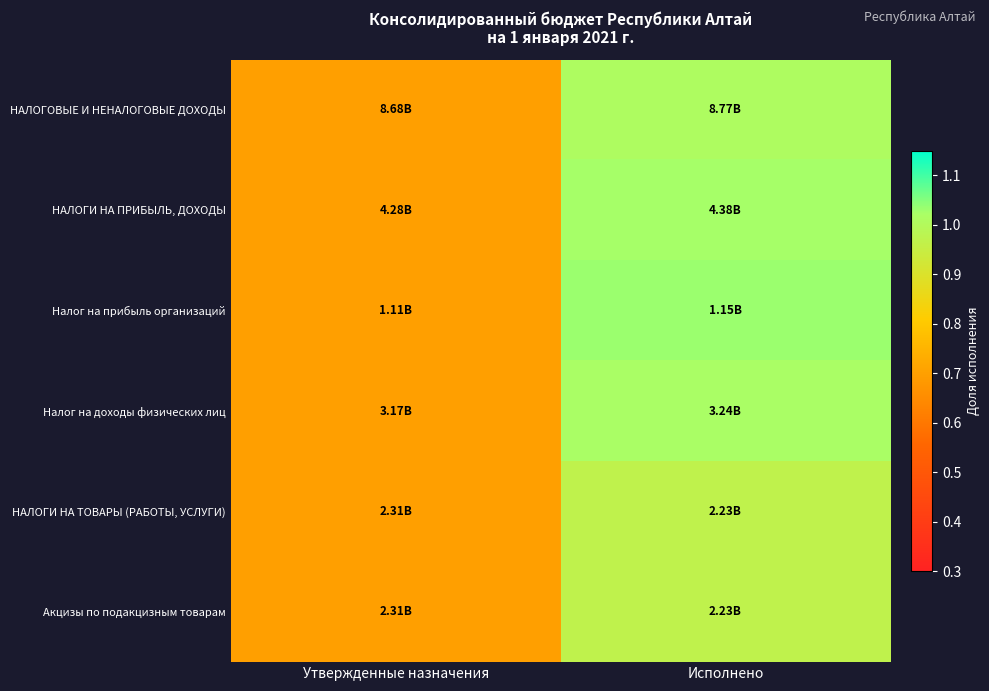

How many series are shown in this chart?

6